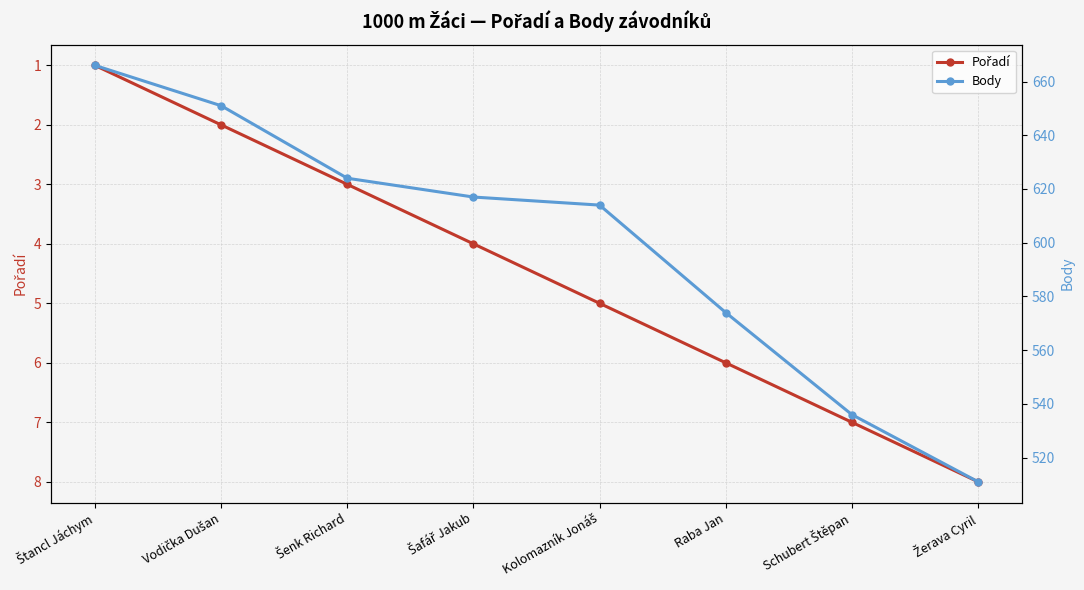

True or false: Body has a value of 968 at Kolomazník Jonáš.

False